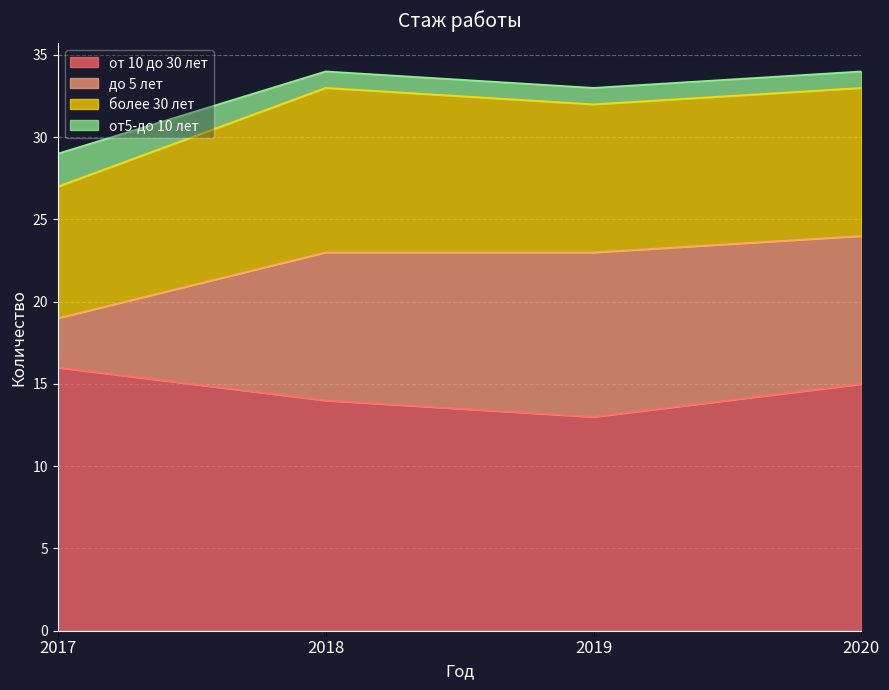

Rank the categories by от 10 до 30 лет value from lowest to highest.

2019, 2018, 2020, 2017